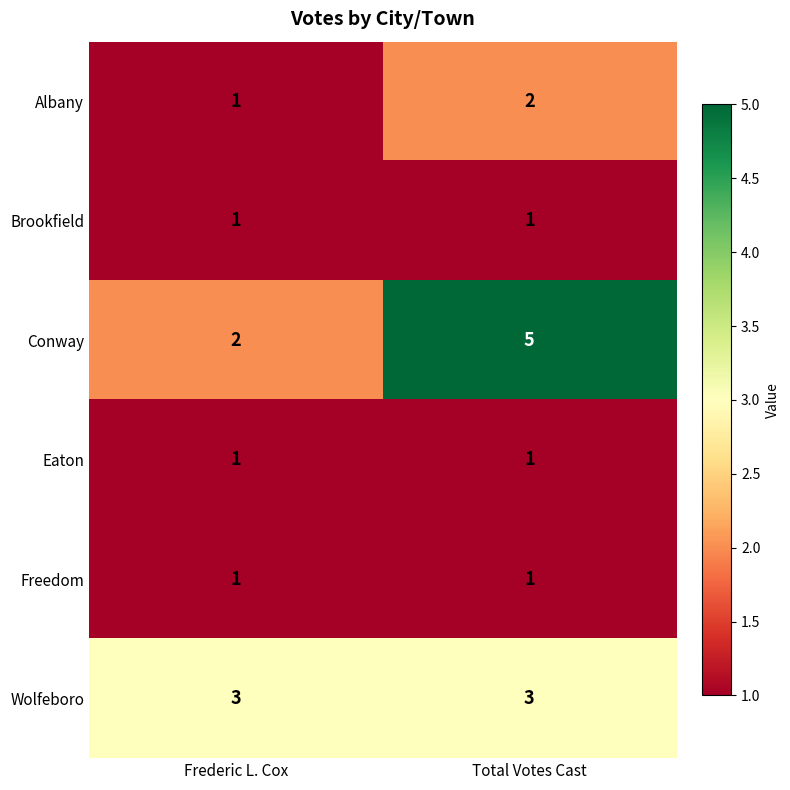

What is the sum of all Conway values?

7